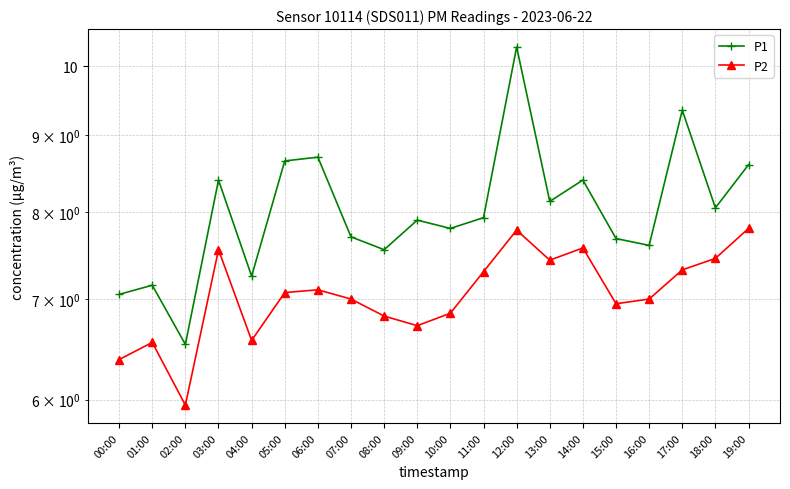

Reading right to left, transcribe all the data shown in this chart.

P1: 19:00=8.6	18:00=8.1	17:00=9.3	16:00=7.6	15:00=7.7	14:00=8.4	13:00=8.1	12:00=10.3	11:00=7.9	10:00=7.8	09:00=7.9	08:00=7.5	07:00=7.7	06:00=8.7	05:00=8.7	04:00=7.2	03:00=8.4	02:00=6.5	01:00=7.2	00:00=7.0
P2: 19:00=7.8	18:00=7.5	17:00=7.3	16:00=7.0	15:00=7.0	14:00=7.6	13:00=7.4	12:00=7.8	11:00=7.3	10:00=6.8	09:00=6.7	08:00=6.8	07:00=7.0	06:00=7.1	05:00=7.1	04:00=6.6	03:00=7.5	02:00=6.0	01:00=6.5	00:00=6.4